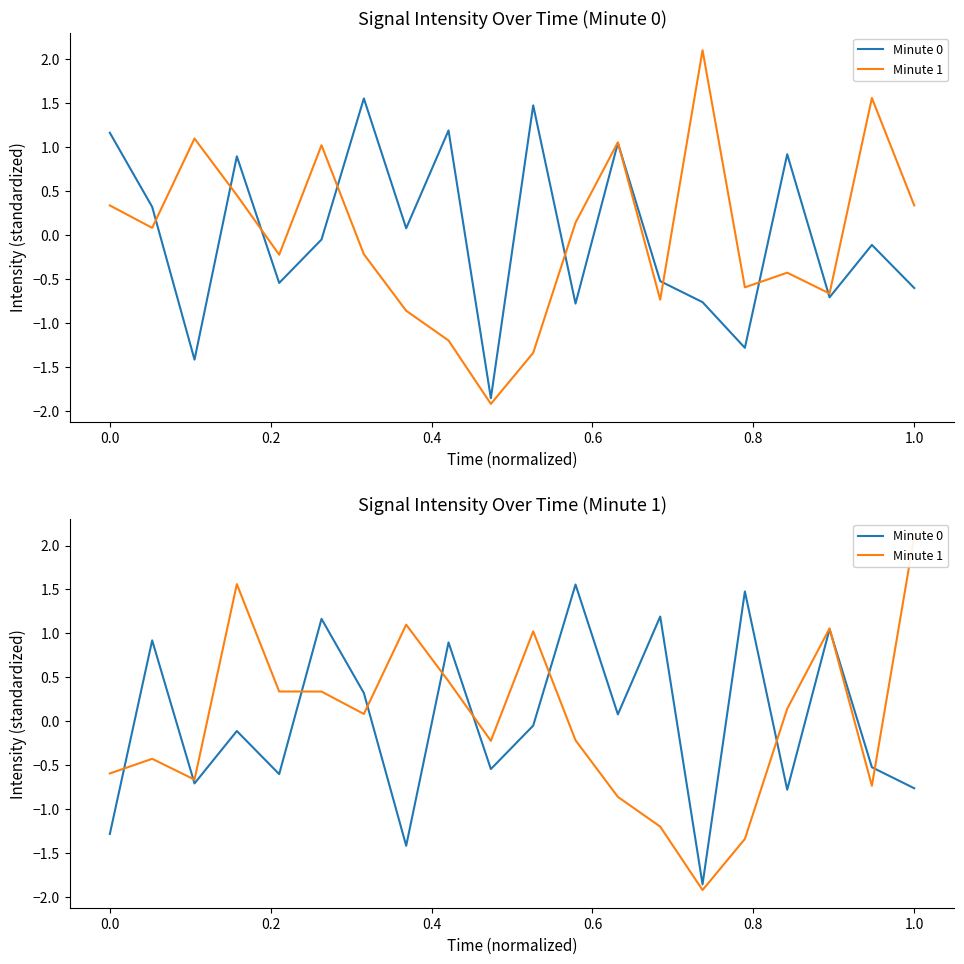

Which series has the largest range (max minus min)?

Minute 1